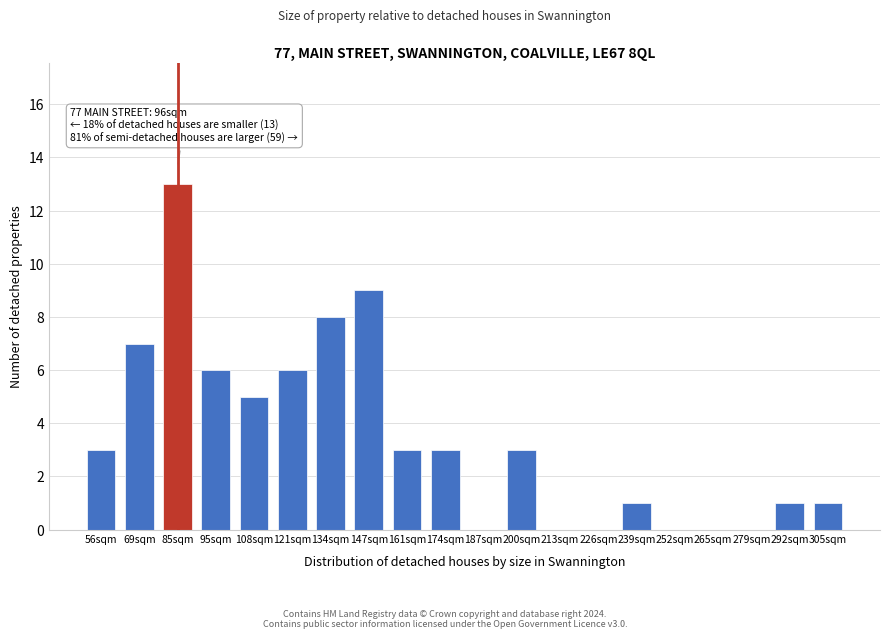

Reading left to right, list all the values displayed in this chart.

56sqm=3	69sqm=7	85sqm=13	95sqm=6	108sqm=5	121sqm=6	134sqm=8	147sqm=9	161sqm=3	174sqm=3	187sqm=0	200sqm=3	213sqm=0	226sqm=0	239sqm=1	252sqm=0	265sqm=0	279sqm=0	292sqm=1	305sqm=1